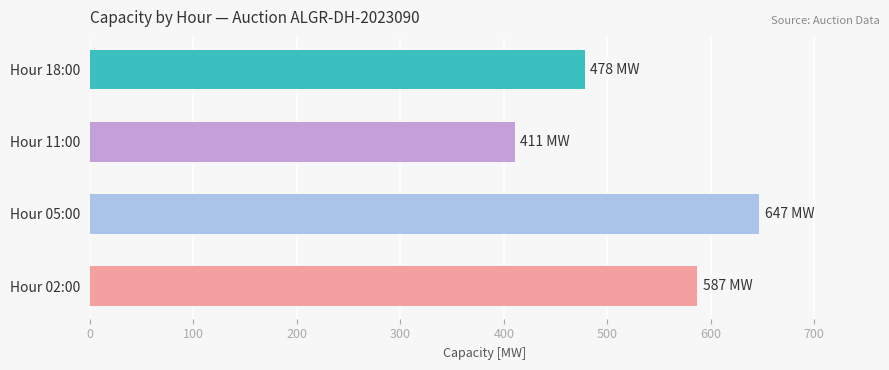

What is the greatest value displayed?

647